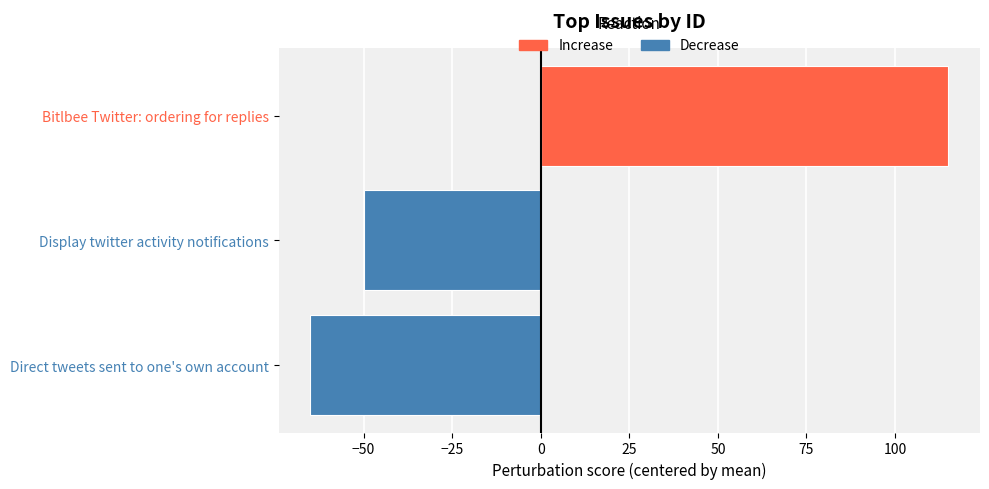

Reading right to left, what are all the values shown in this chart?

Increase: 115	0	0
Decrease: 0	-50	-65